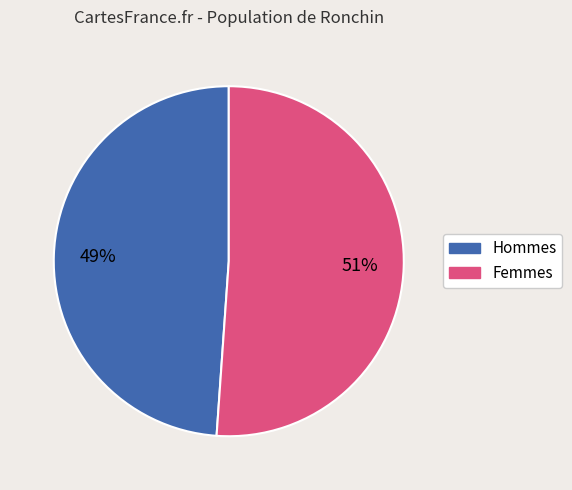

To the nearest percent, what is the average slice percentage?

50%